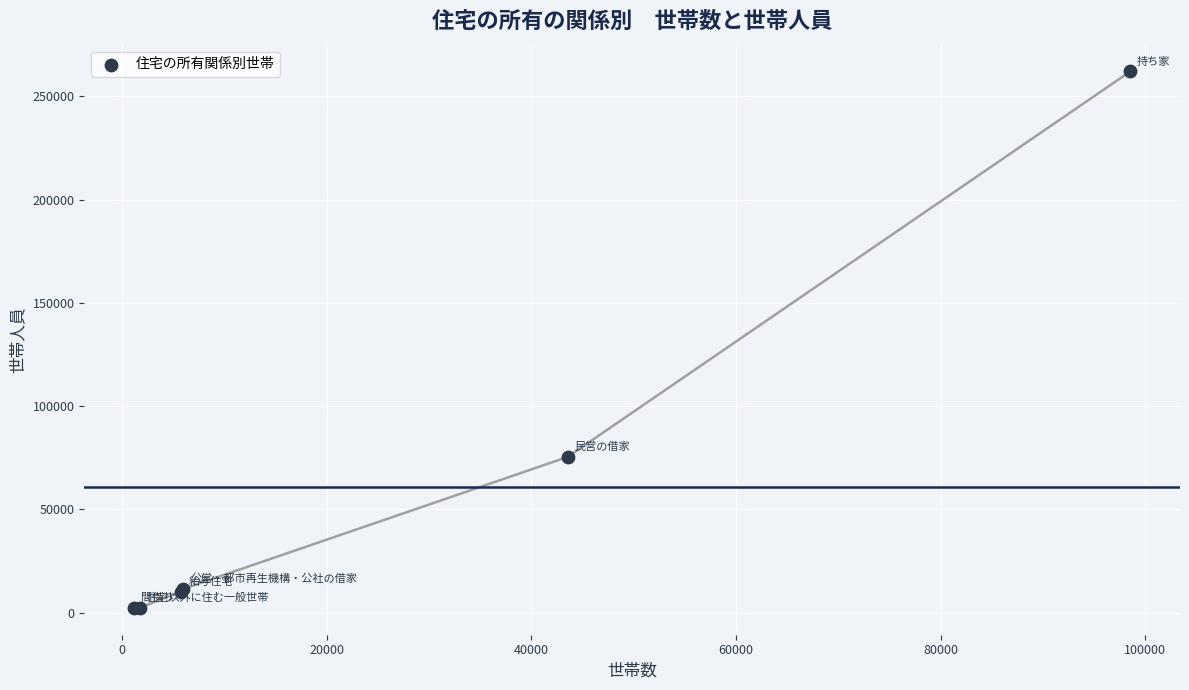

What Y value in the scatter plot is closest to 132154?

75340